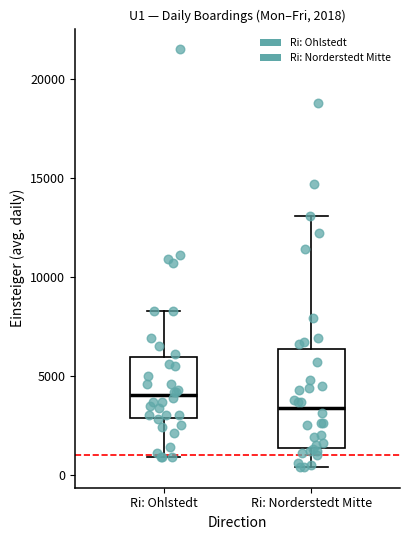

Comparing the boxes themselves (not the whiskers), which one is the tallest?

Ri: Norderstedt Mitte